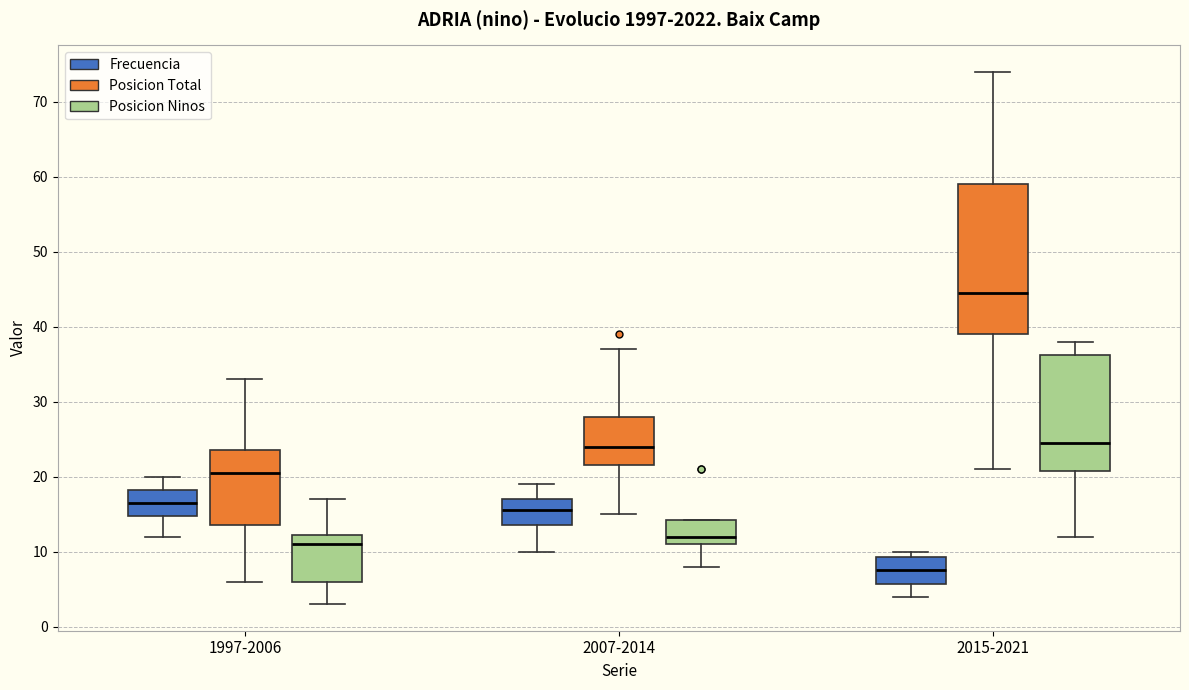

Where does the upper whisker of the box for 1997-2006 (Frecuencia) end on the y-axis? The values are not printed on the chart, so give them approximately, as read against the axis.

20